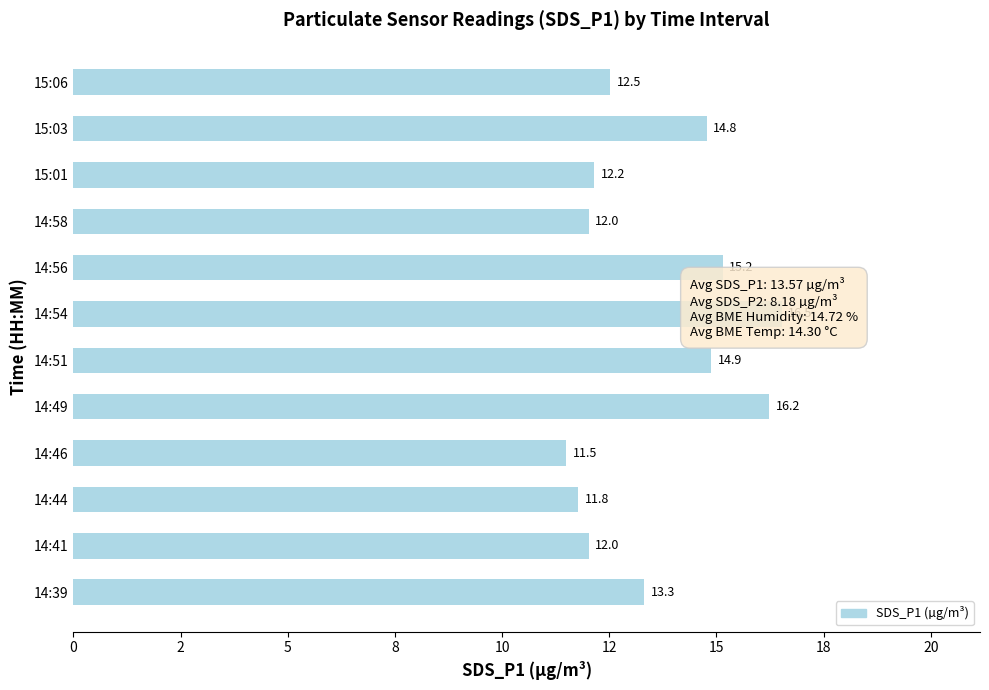

Reading left to right, extract all data points from this chart.

13.3	12.0	11.8	11.5	16.2	14.9	16.5	15.2	12.0	12.2	14.8	12.5